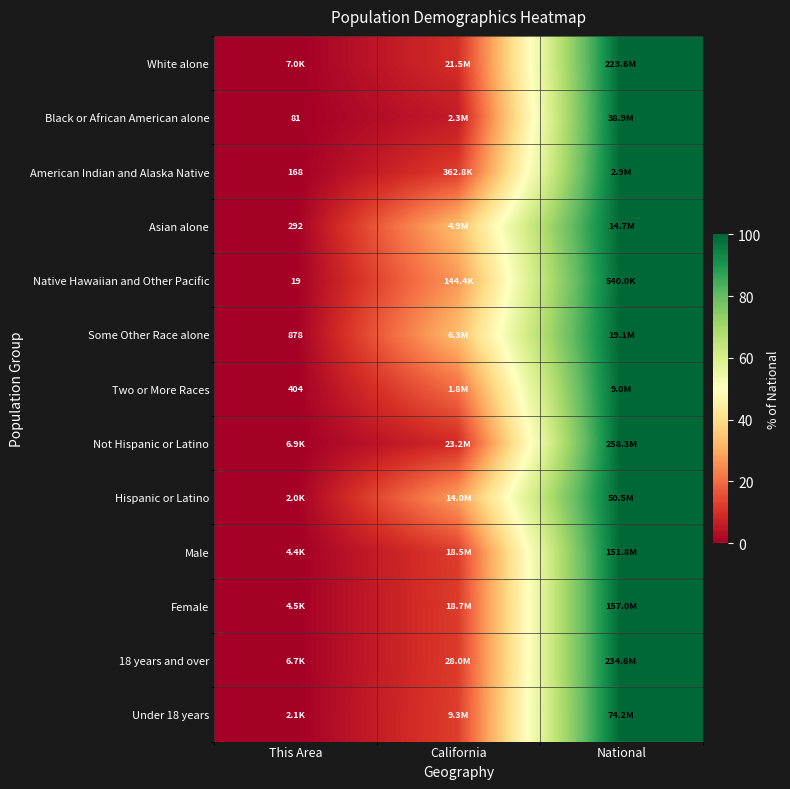

At how many categories does at least one series exceed 32?

2